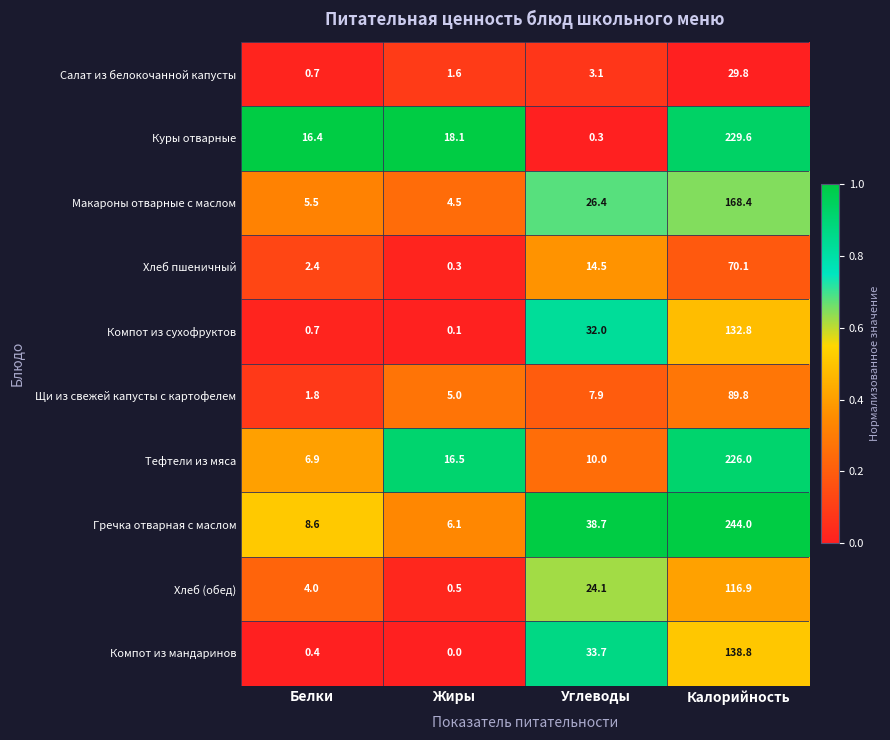

Which series has the widest spread of values?

Гречка отварная с маслом